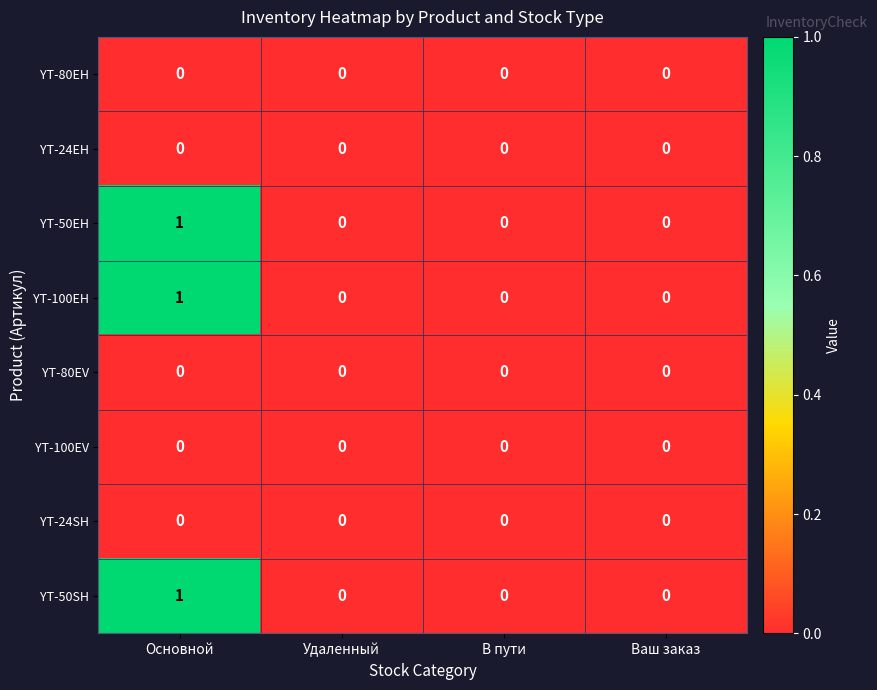

At which category is the sum across all series the highest?

Основной